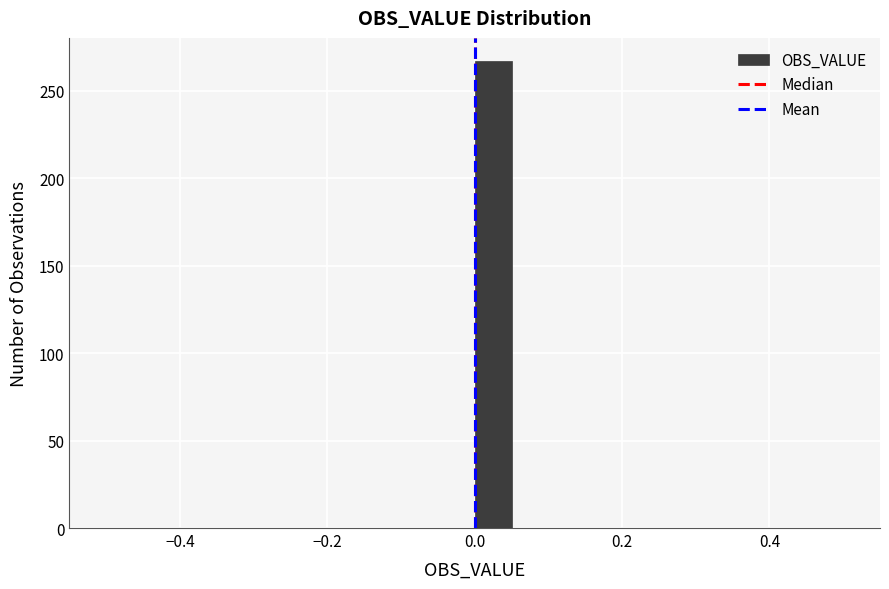

Read against the x-axis, roughly where is the centre of the tallest bar?

0.02